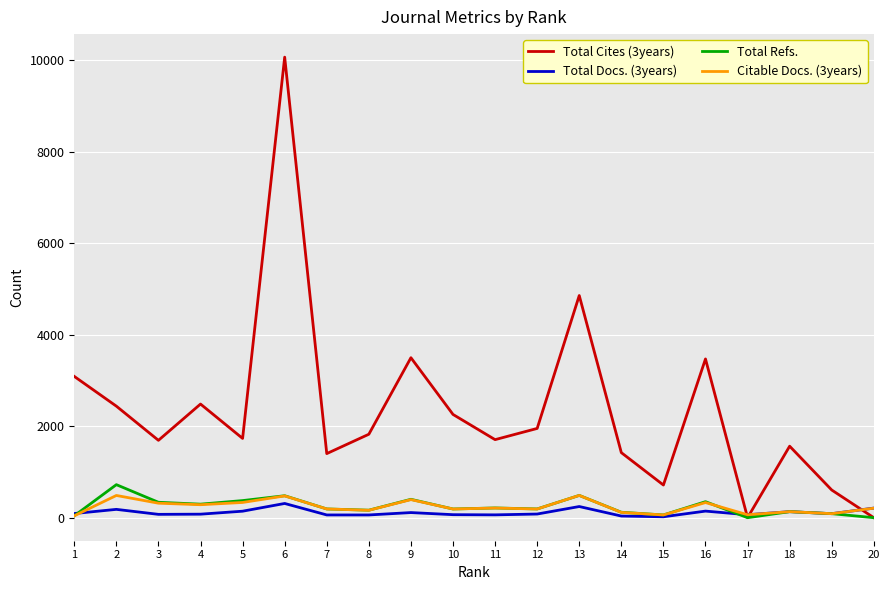

True or false: Total Docs. (3years) and Total Refs. cross at least once.

True